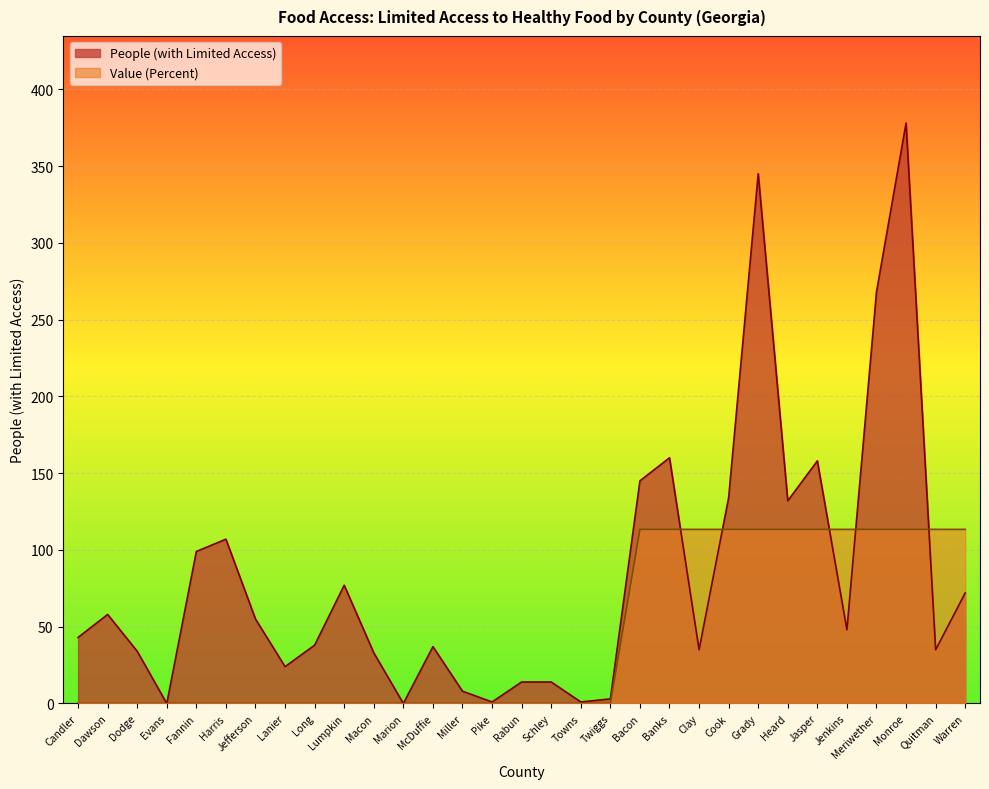

How many values in the Value (Percent) series exceed 0?

12